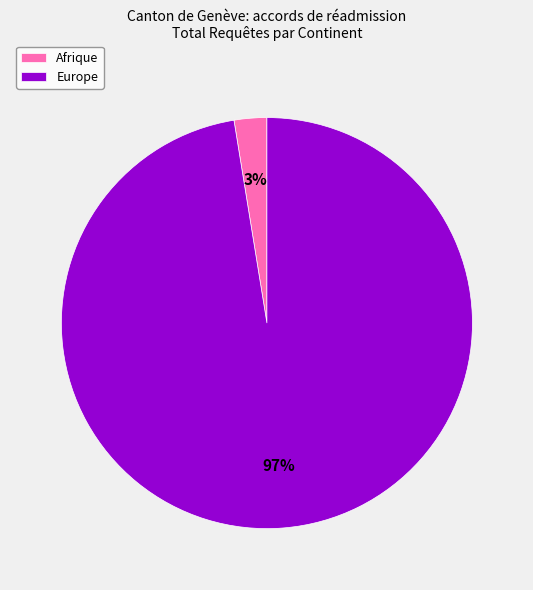

To the nearest percent, what is the combined percentage of Europe and Afrique?

100%